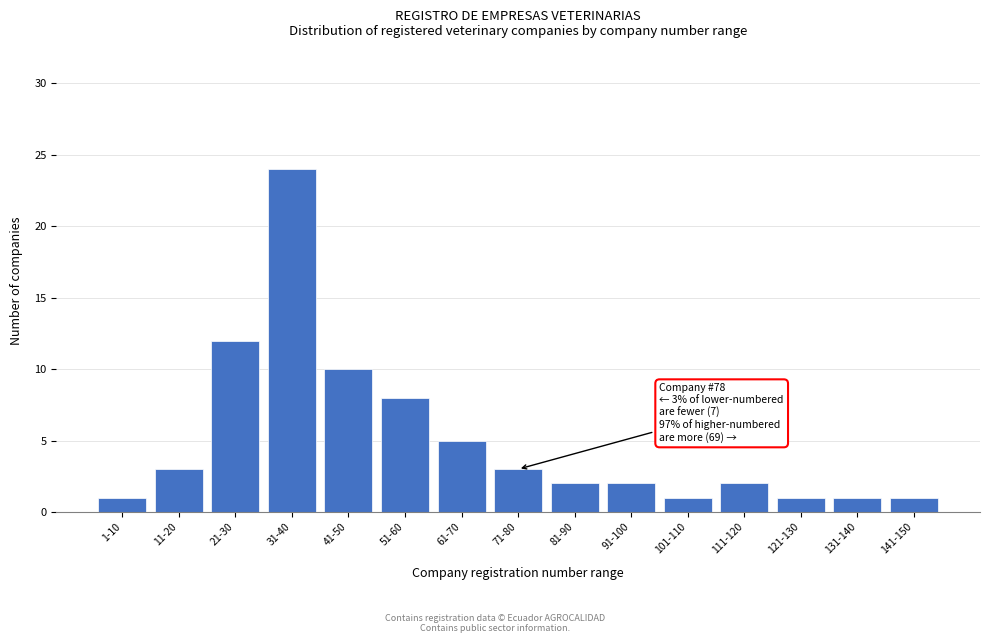

Reading left to right, what are all the values shown in this chart?

1	3	12	24	10	8	5	3	2	2	1	2	1	1	1